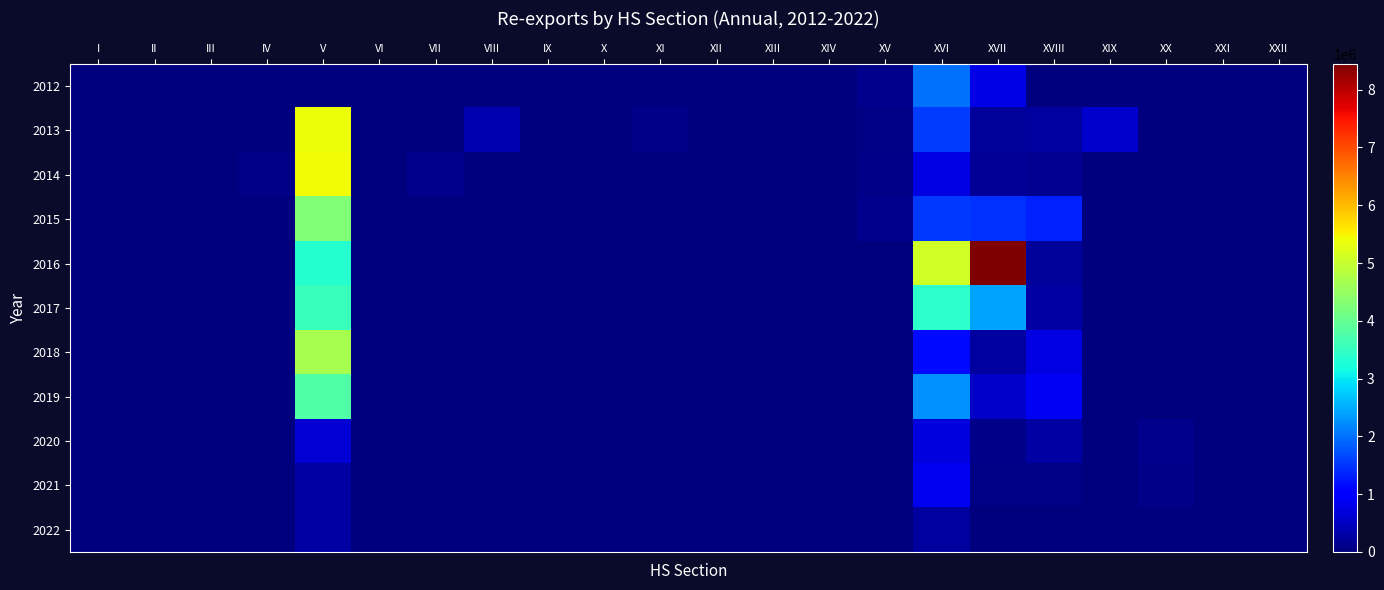

Which series has the largest total across all categories?

2016